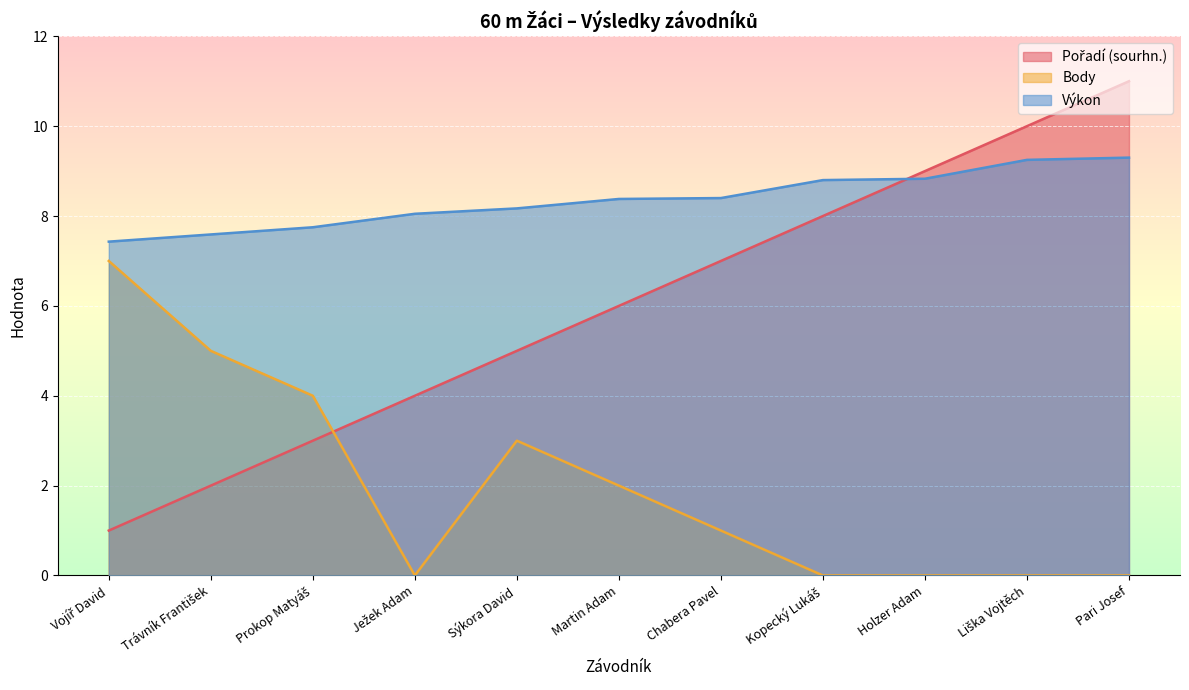

List the labels in order of Výkon value, largest first.

Pari Josef, Liška Vojtěch, Holzer Adam, Kopecký Lukáš, Chabera Pavel, Martin Adam, Sýkora David, Ježek Adam, Prokop Matyáš, Trávník František, Vojíř David